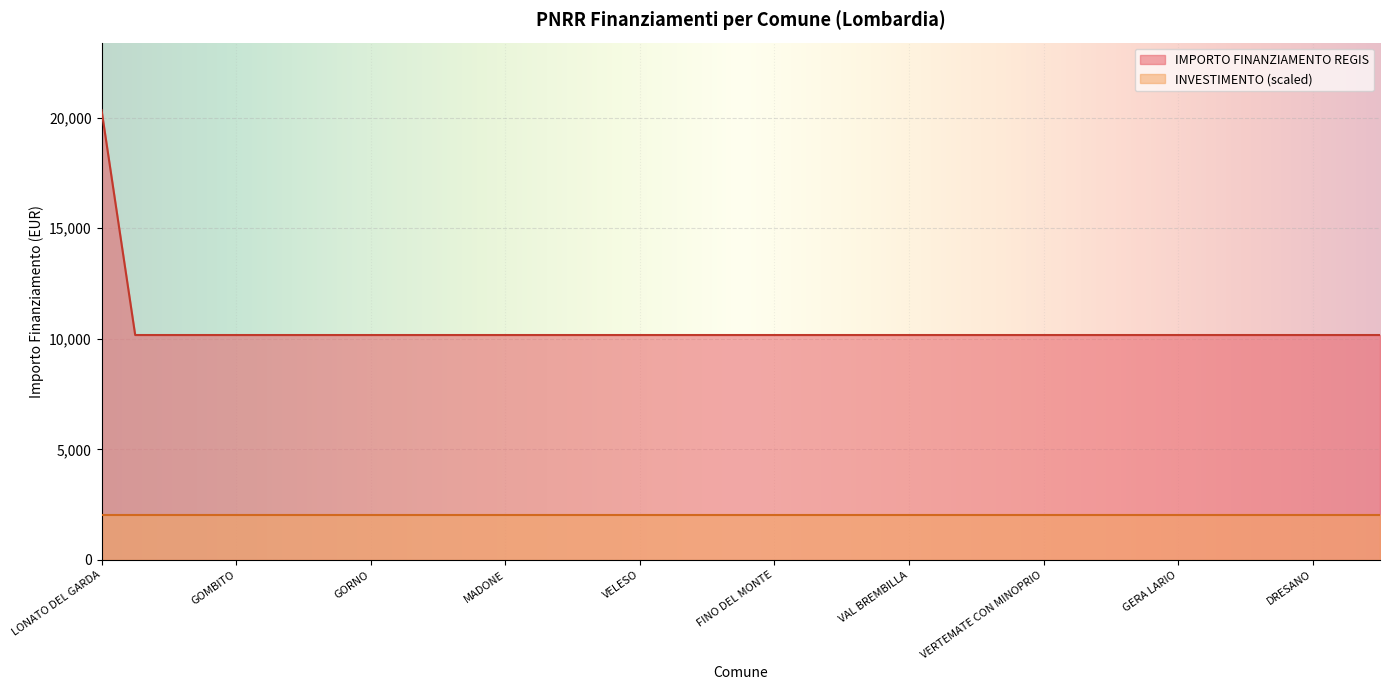

True or false: there are more than 1 points higher than both neighbors.

False